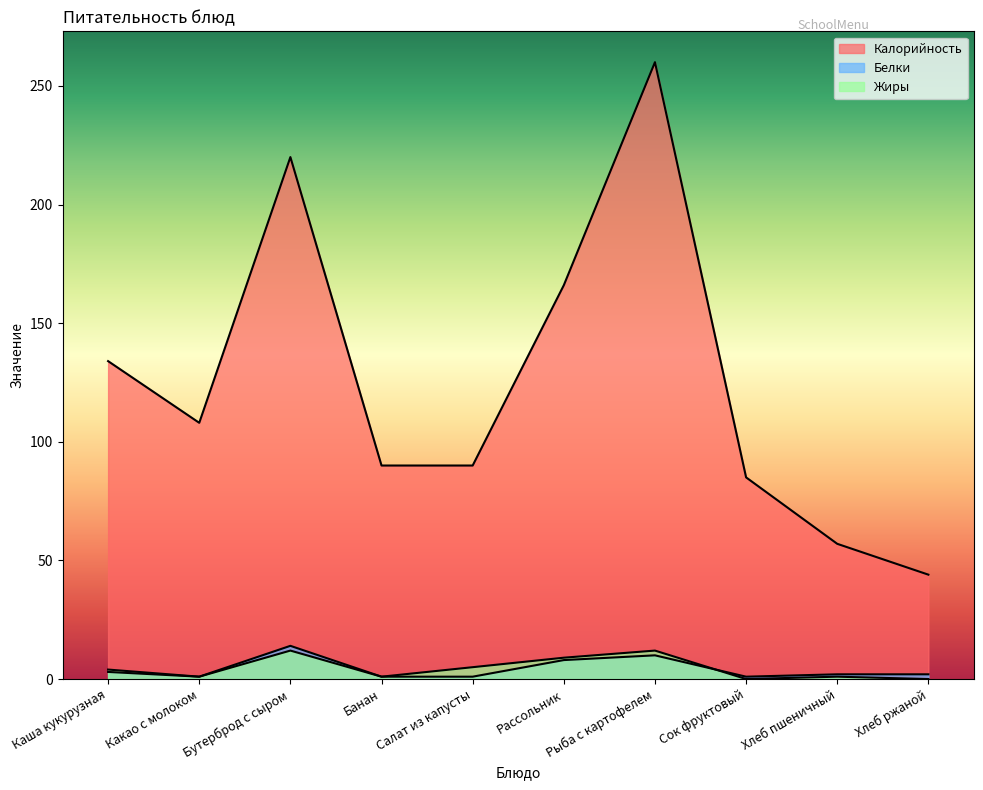

Reading left to right, what are all the values shown in this chart?

Калорийность: 134	108	220	90	90	166	260	85	57	44
Белки: 3	1	14	1	1	8	10	1	2	2
Жиры: 4	1	12	1	5	9	12	0	1	0